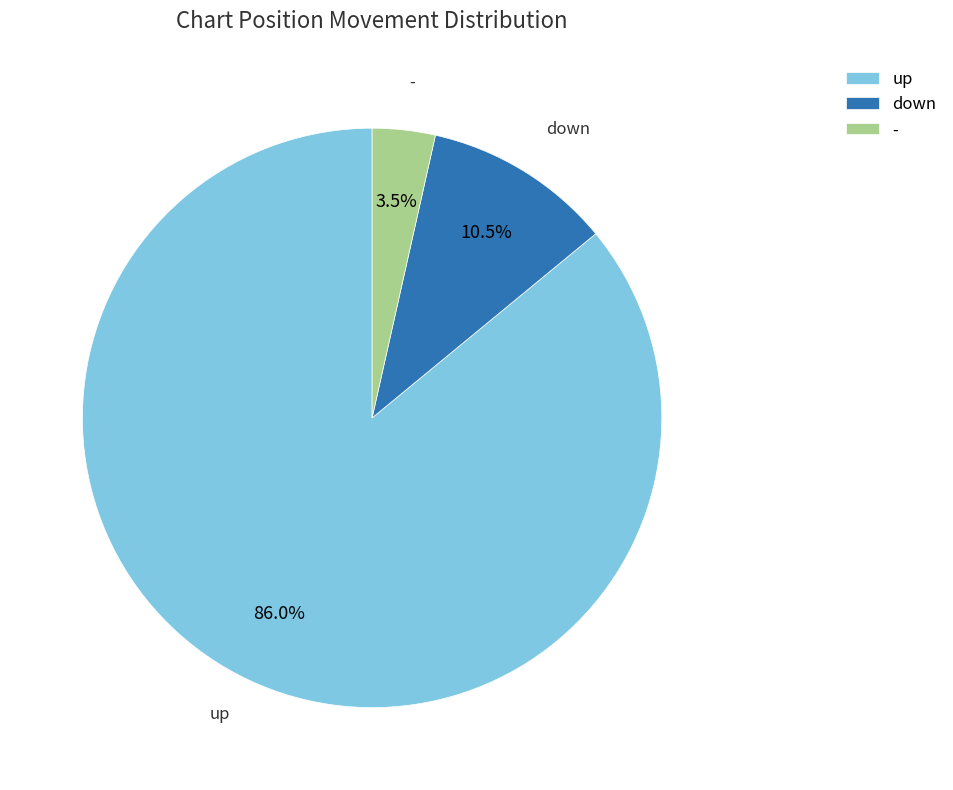

Between up and down, which is larger?

up